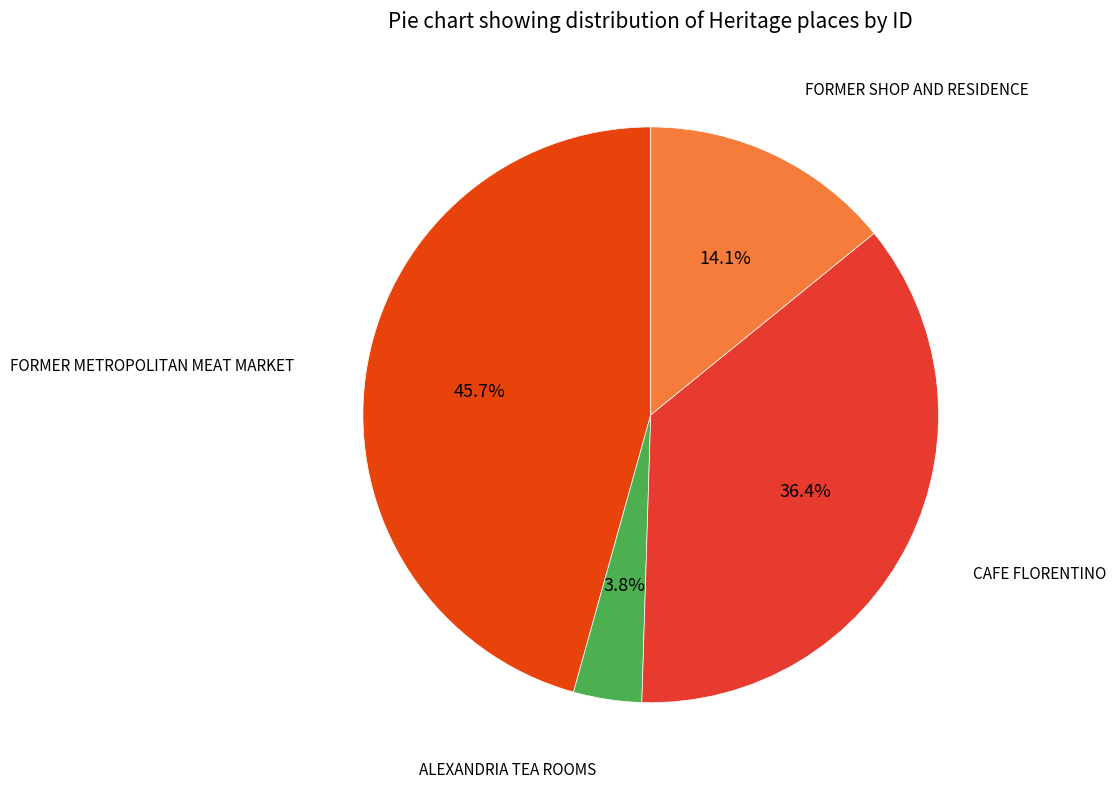

Count the number of slices in the pie.

4